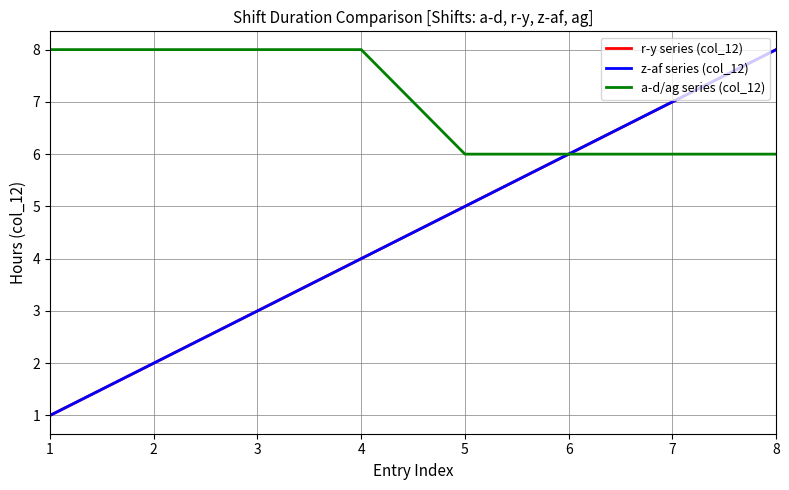

Rank the series at 5 from lowest to highest value.

r-y series (col_12), z-af series (col_12), a-d/ag series (col_12)